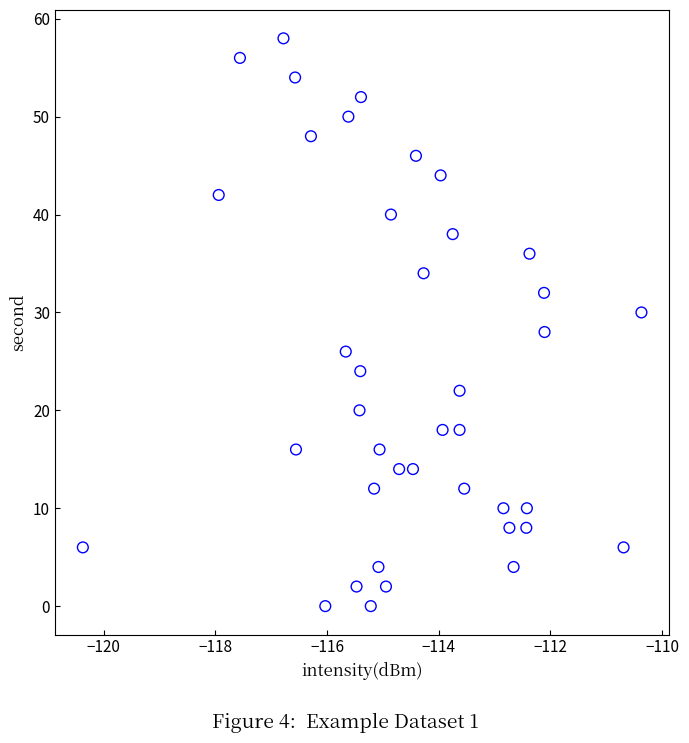

What is the range of Y values (max minus min)?

58